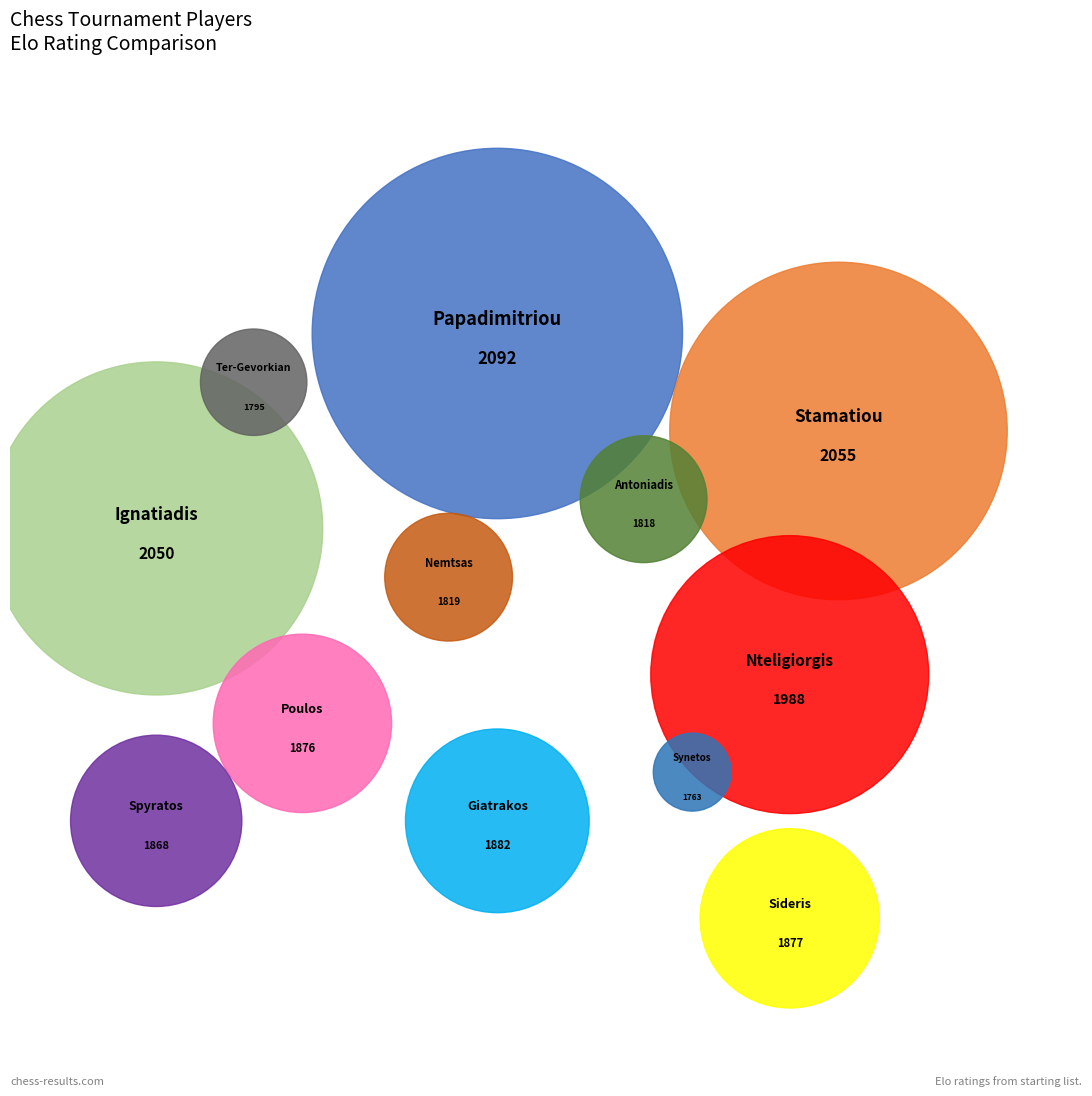

The Poulos Georgios slice represents 8% of the pie. True or false?

True